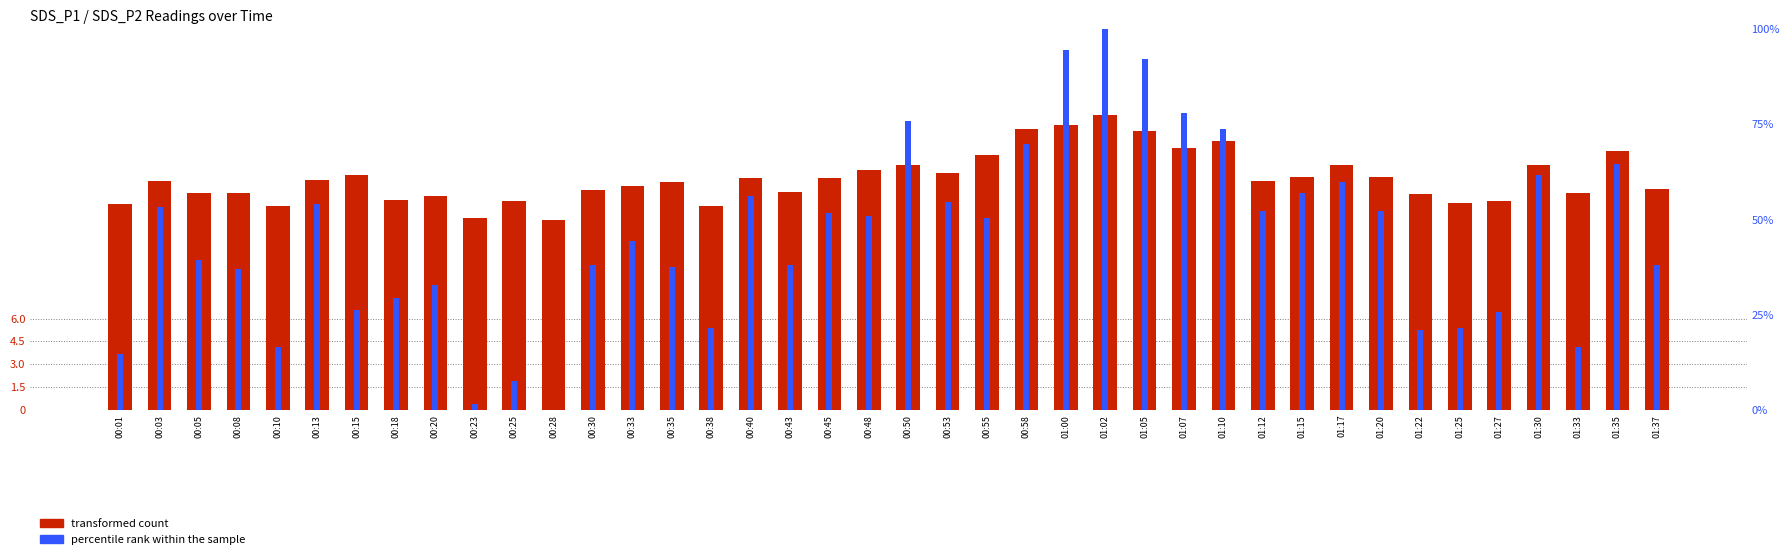

Reading left to right, list all the values displayed in this chart.

transformed count: 00:01=13.6	00:03=15.0	00:05=14.2	00:08=14.2	00:10=13.4	00:13=15.1	00:15=15.4	00:18=13.8	00:20=14.0	00:23=12.6	00:25=13.7	00:28=12.5	00:30=14.4	00:33=14.7	00:35=14.9	00:38=13.4	00:40=15.2	00:43=14.3	00:45=15.2	00:48=15.8	00:50=16.1	00:53=15.6	00:55=16.7	00:58=18.4	01:00=18.7	01:02=19.4	01:05=18.3	01:07=17.2	01:10=17.6	01:12=15.1	01:15=15.3	01:17=16.1	01:20=15.3	01:22=14.2	01:25=13.6	01:27=13.7	01:30=16.1	01:33=14.3	01:35=17.0	01:37=14.5
percentile rank within the sample: 00:01=14.6	00:03=53.4	00:05=39.3	00:08=36.9	00:10=16.5	00:13=54.1	00:15=26.4	00:18=29.4	00:20=32.7	00:23=1.6	00:25=7.5	00:28=0.0	00:30=38.1	00:33=44.5	00:35=37.4	00:38=21.6	00:40=56.2	00:43=38.1	00:45=51.8	00:48=51.1	00:50=75.8	00:53=54.6	00:55=50.4	00:58=69.9	01:00=94.6	01:02=100.0	01:05=92.2	01:07=78.1	01:10=73.9	01:12=52.2	01:15=56.9	01:17=60.0	01:20=52.2	01:22=20.9	01:25=21.6	01:27=25.6	01:30=61.6	01:33=16.5	01:35=64.7	01:37=38.1